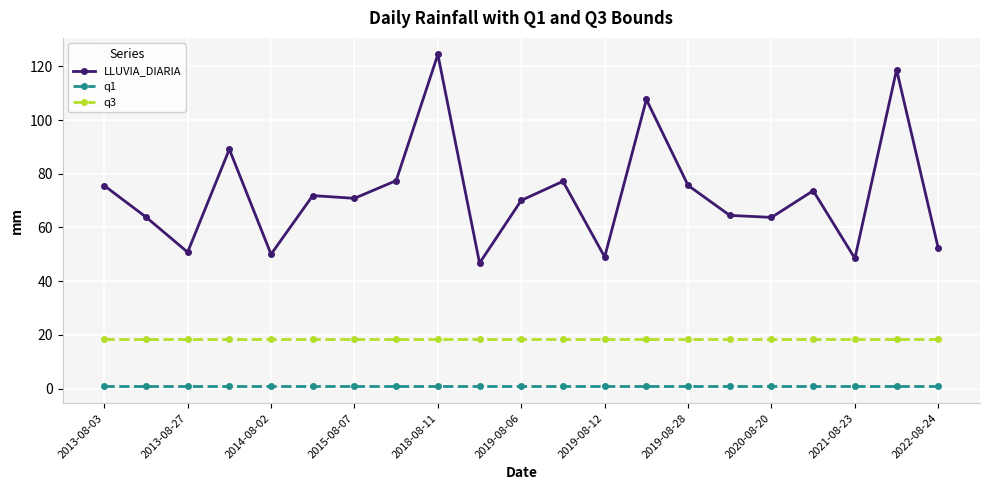

What is the minimum value for q3?

18.5